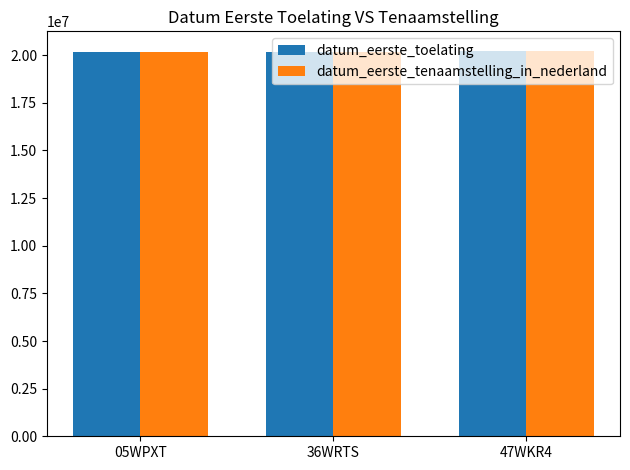

What is the total value across all series at 47WKR4?

40480640